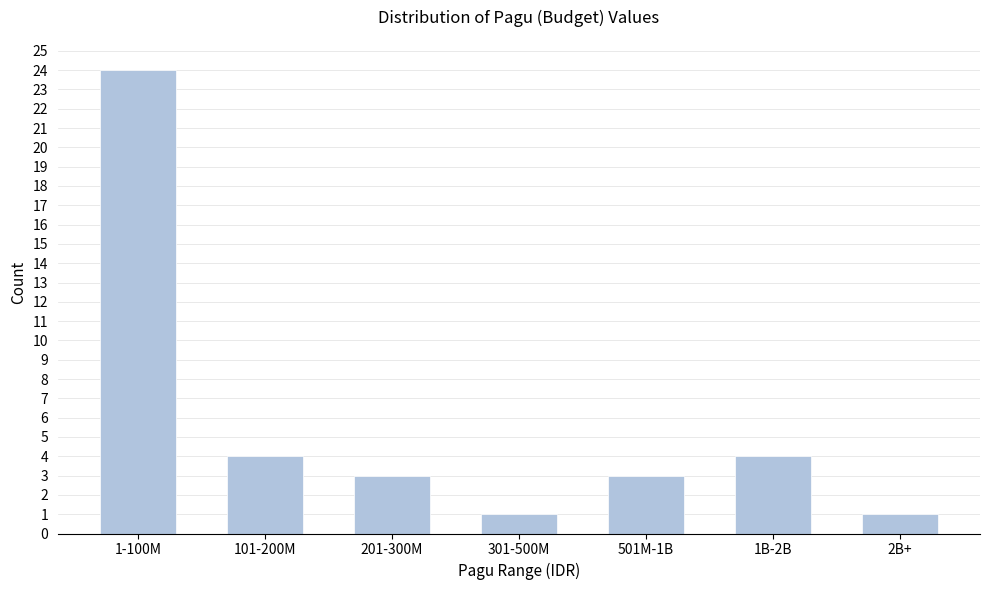

Reading left to right, list all the values displayed in this chart.

1-100M=24	101-200M=4	201-300M=3	301-500M=1	501M-1B=3	1B-2B=4	2B+=1